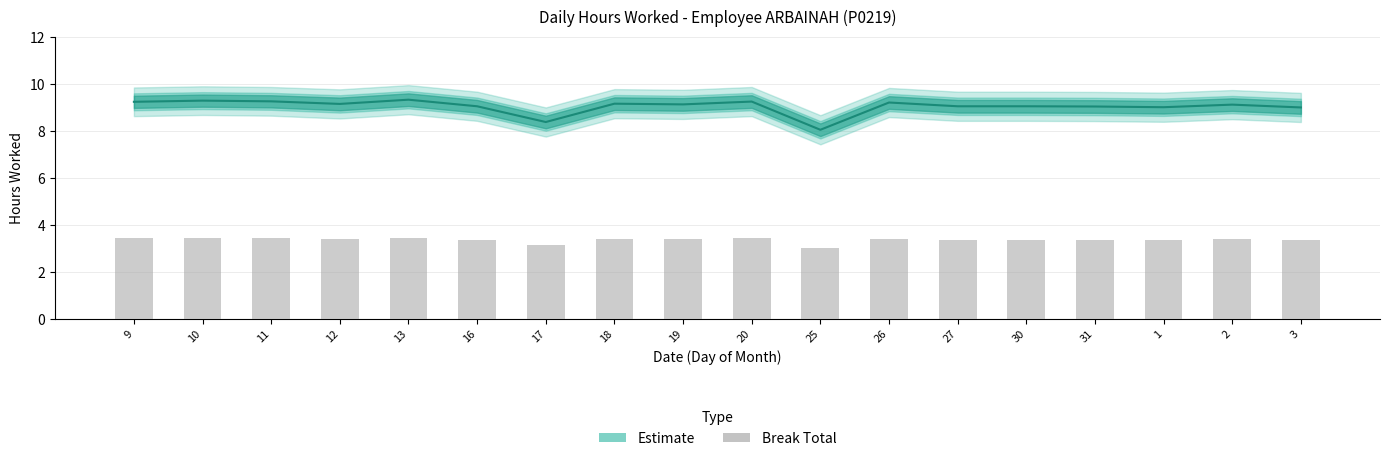

Approximately how many times larger is the value at 3 compared to 26?

1.0